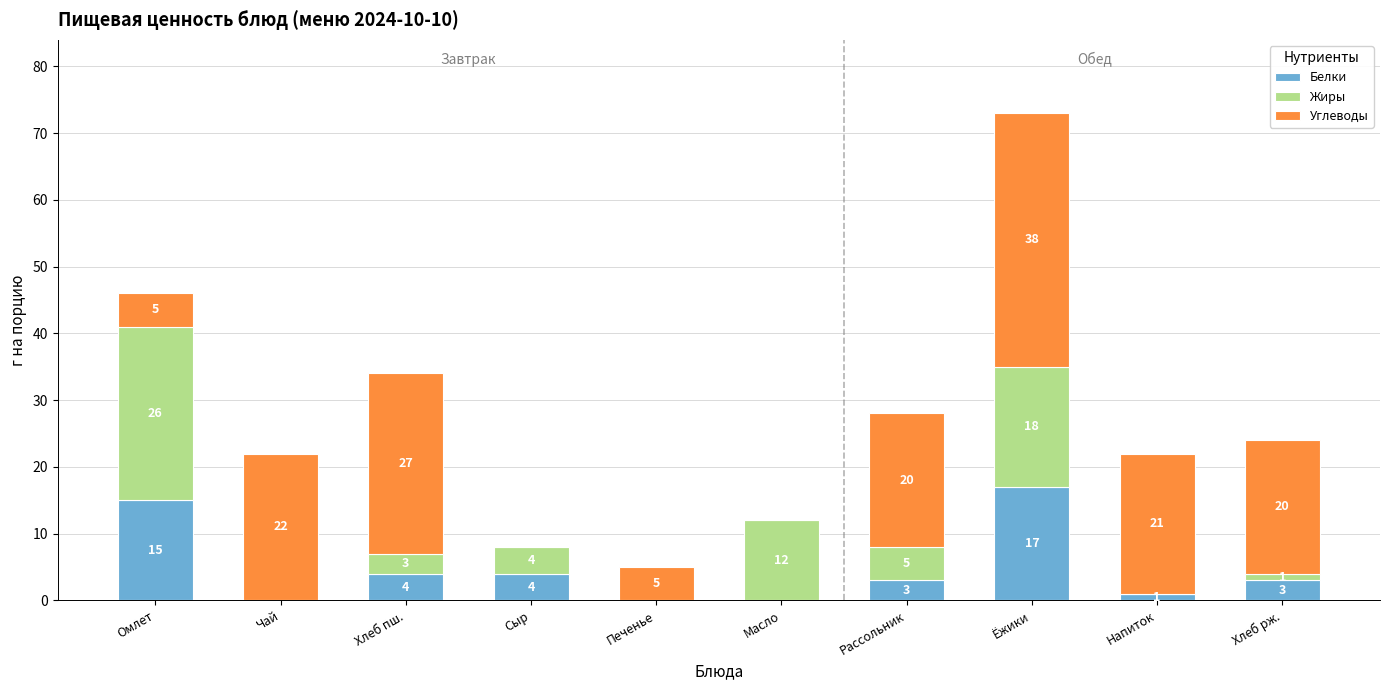

The value of Белки at Масло is -11. True or false?

False